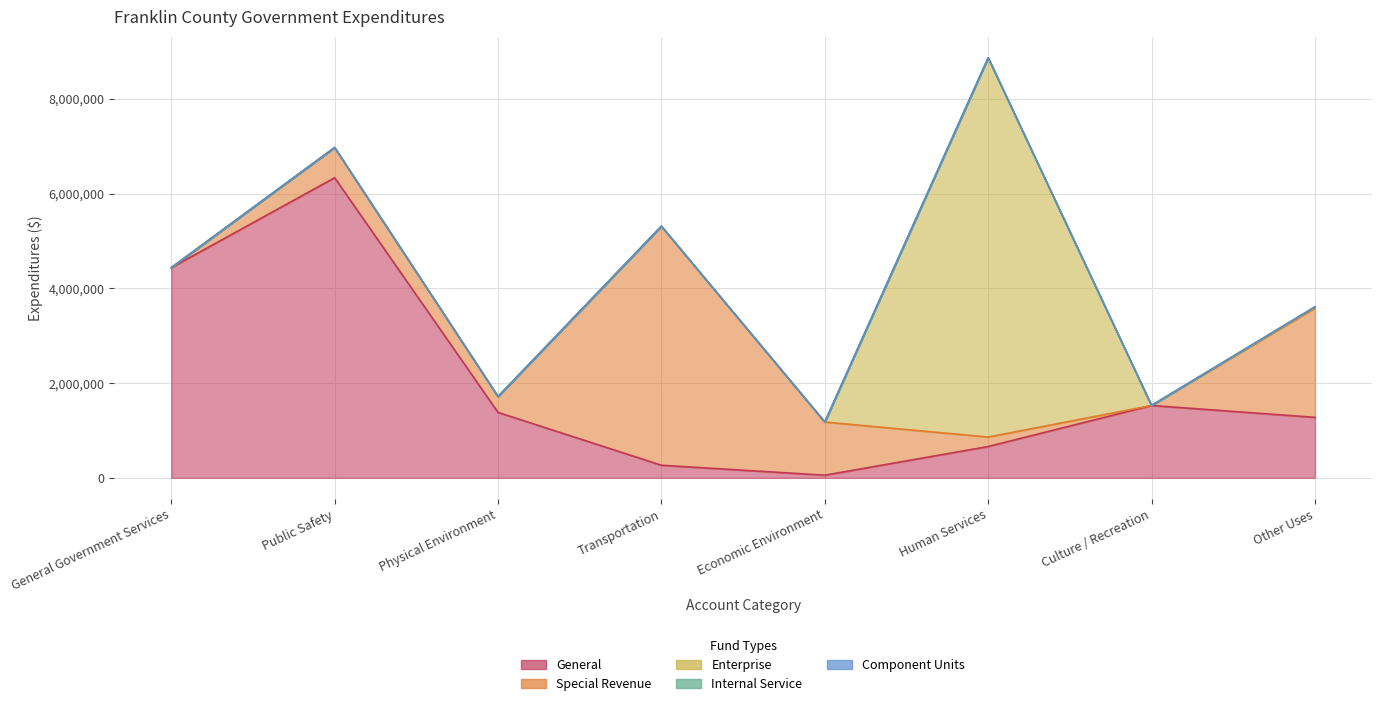

What is the label of the 1st point from the right?

Other Uses